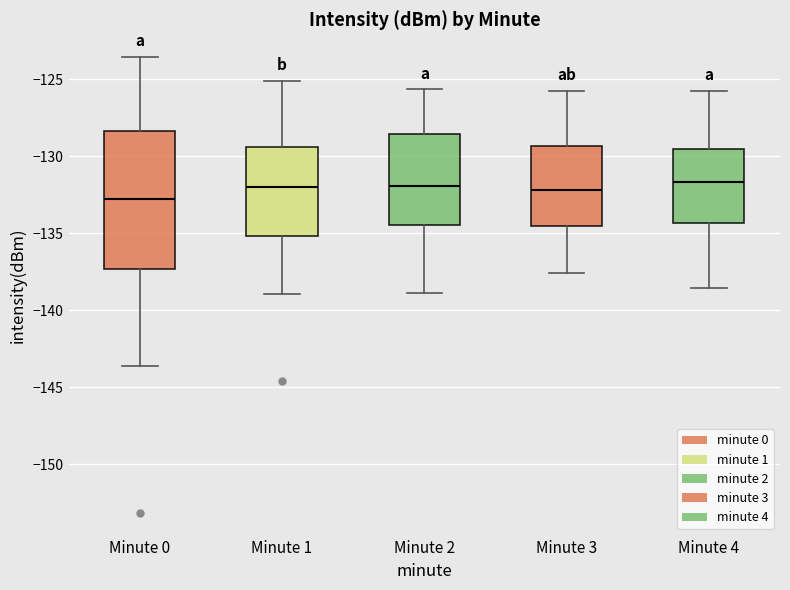

Reading left to right, transcribe this box plot: for each box, give where its median line is, the range the box spans, and where its two whiskers end, as read against the y-axis. The values are not printed on the chart, so give them approximately, as read against the axis.

Minute 0: median -133.0, box -137.5 to -128.5, whiskers -143.5 to -123.5
Minute 1: median -132.0, box -135.0 to -129.5, whiskers -139.0 to -125.0
Minute 2: median -132.0, box -134.5 to -128.5, whiskers -139.0 to -125.5
Minute 3: median -132.0, box -134.5 to -129.5, whiskers -137.5 to -126.0
Minute 4: median -131.5, box -134.5 to -129.5, whiskers -138.5 to -126.0